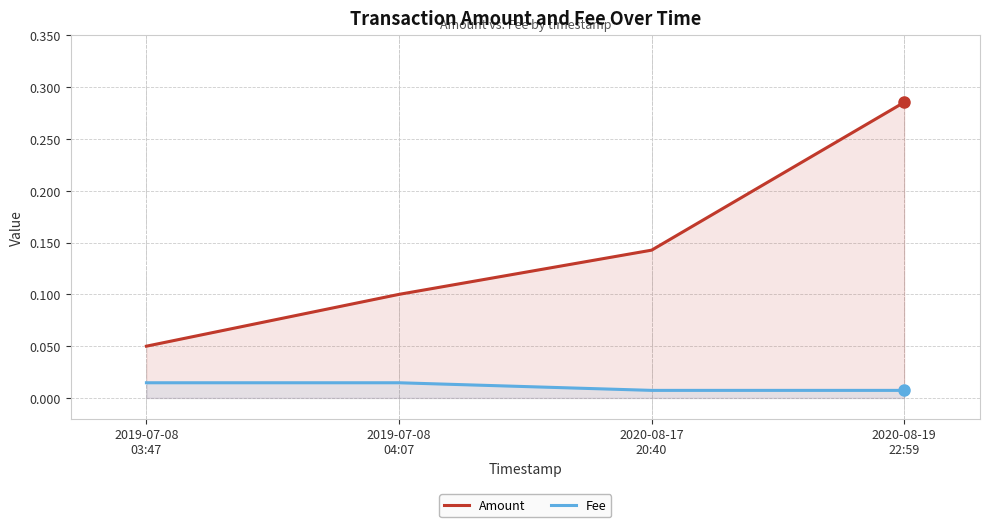

Count the Amount values in the range 0 to 1.

4